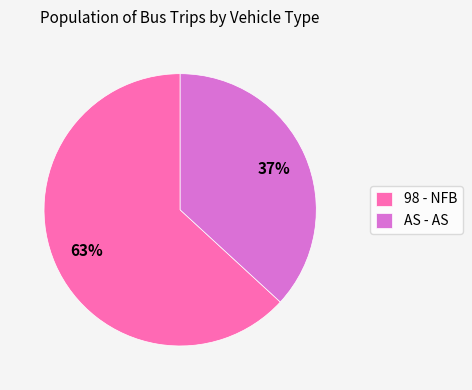

Which category has the biggest portion of the pie?

98 - NFB